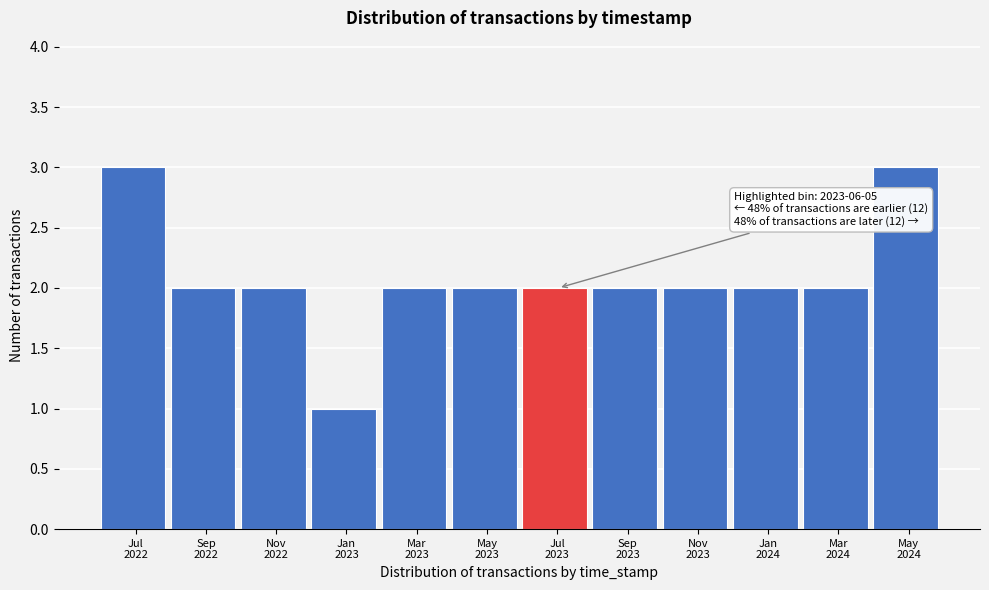

Reading left to right, extract all data points from this chart.

3	2	2	1	2	2	2	2	2	2	2	3